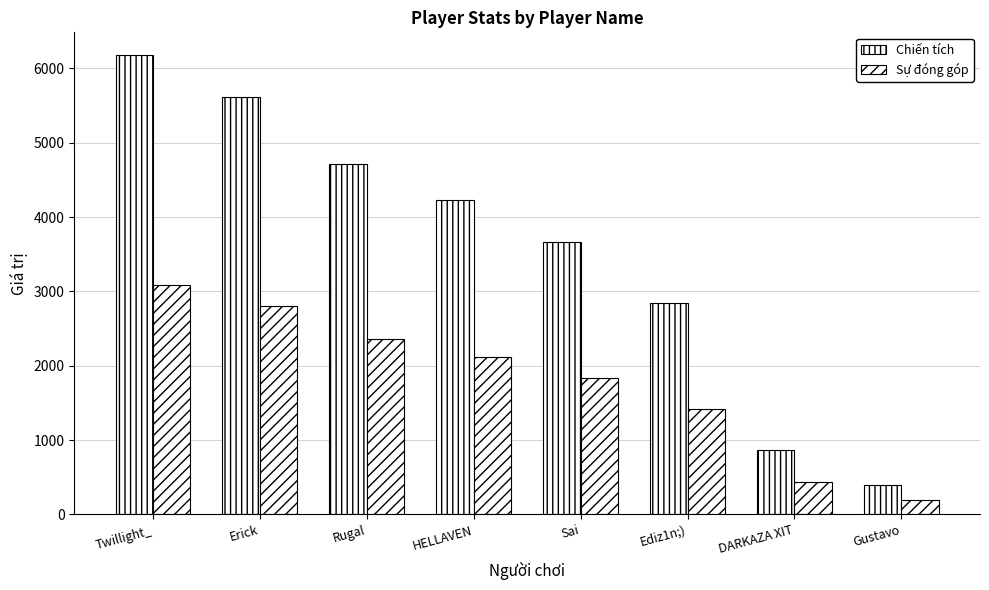

What is the approximate value of Sự đóng góp at HELLAVEN?

2115